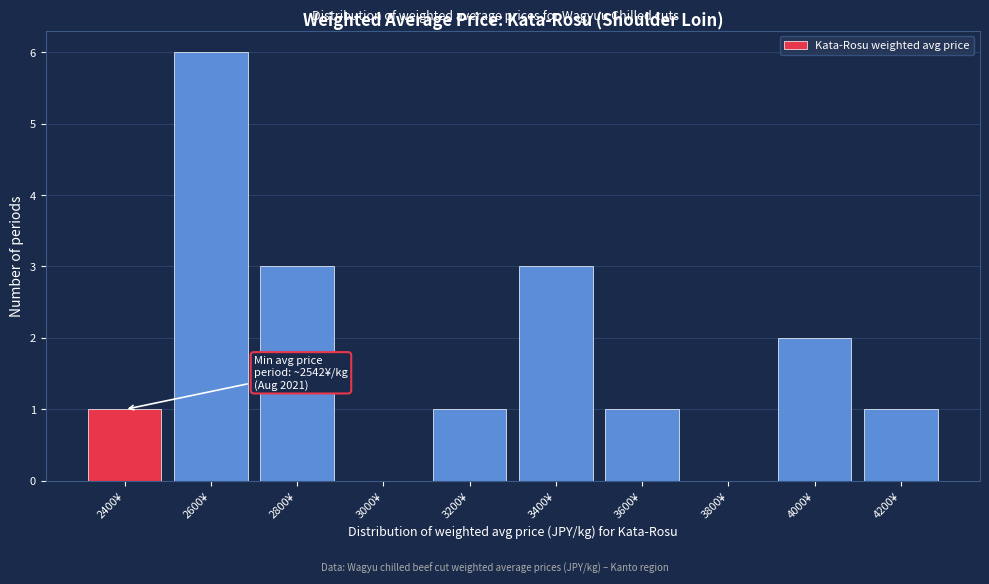

Reading left to right, extract all data points from this chart.

2400¥=1	2600¥=6	2800¥=3	3000¥=0	3200¥=1	3400¥=3	3600¥=1	3800¥=0	4000¥=2	4200¥=1